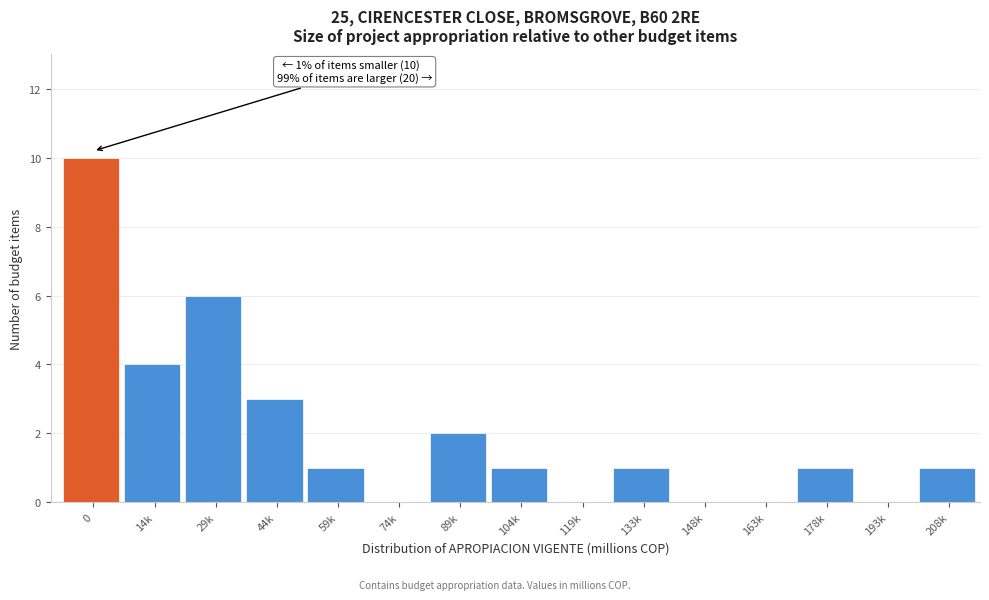

Reading right to left, transcribe all the data shown in this chart.

208k=1	193k=0	178k=1	163k=0	148k=0	133k=1	119k=0	104k=1	89k=2	74k=0	59k=1	44k=3	29k=6	14k=4	0=10